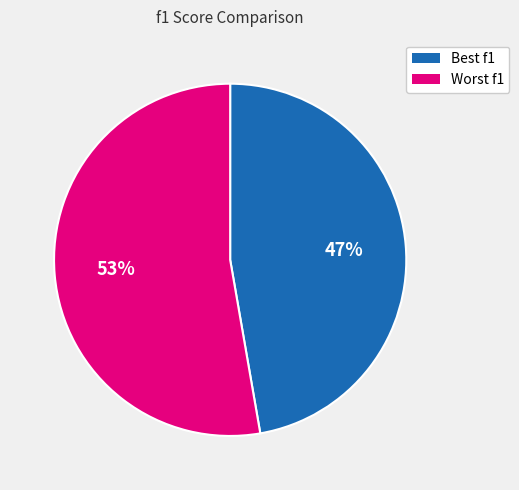

Does Best f1 account for over 50% of the chart?

No